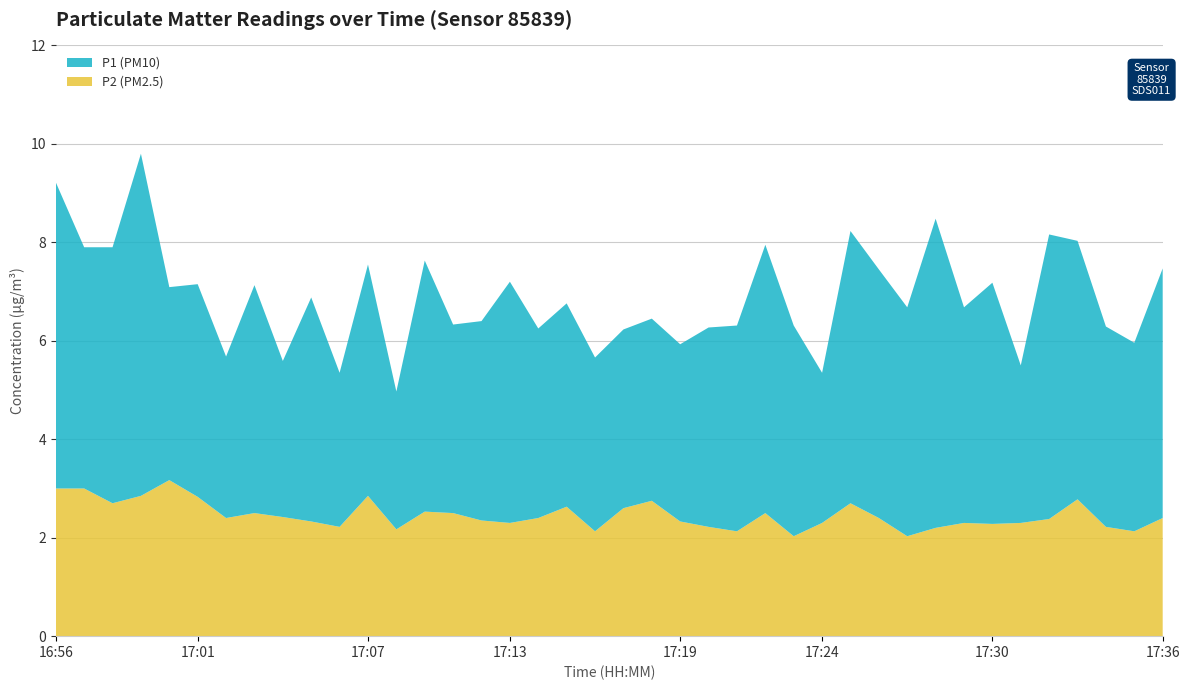

Reading left to right, what are all the values shown in this chart?

P1: 16:56=6.2	16:57=4.9	16:58=5.2	16:59=7.0	17:00=3.9	17:01=4.3	17:02=3.3	17:03=4.6	17:04=3.2	17:05=4.5	17:06=3.1	17:07=4.7	17:08=2.8	17:09=5.1	17:10=3.8	17:12=4.0	17:13=4.9	17:14=3.9	17:15=4.1	17:16=3.5	17:17=3.6	17:18=3.7	17:19=3.6	17:20=4.0	17:21=4.2	17:22=5.5	17:23=4.3	17:24=3.0	17:25=5.5	17:26=5.0	17:27=4.7	17:28=6.3	17:29=4.4	17:30=4.9	17:31=3.2	17:32=5.8	17:33=5.2	17:34=4.1	17:35=3.8	17:36=5.1
P2: 16:56=3.0	16:57=3.0	16:58=2.7	16:59=2.9	17:00=3.2	17:01=2.8	17:02=2.4	17:03=2.5	17:04=2.4	17:05=2.3	17:06=2.2	17:07=2.9	17:08=2.2	17:09=2.5	17:10=2.5	17:12=2.4	17:13=2.3	17:14=2.4	17:15=2.6	17:16=2.1	17:17=2.6	17:18=2.8	17:19=2.3	17:20=2.2	17:21=2.1	17:22=2.5	17:23=2.0	17:24=2.3	17:25=2.7	17:26=2.4	17:27=2.0	17:28=2.2	17:29=2.3	17:30=2.3	17:31=2.3	17:32=2.4	17:33=2.8	17:34=2.2	17:35=2.1	17:36=2.4